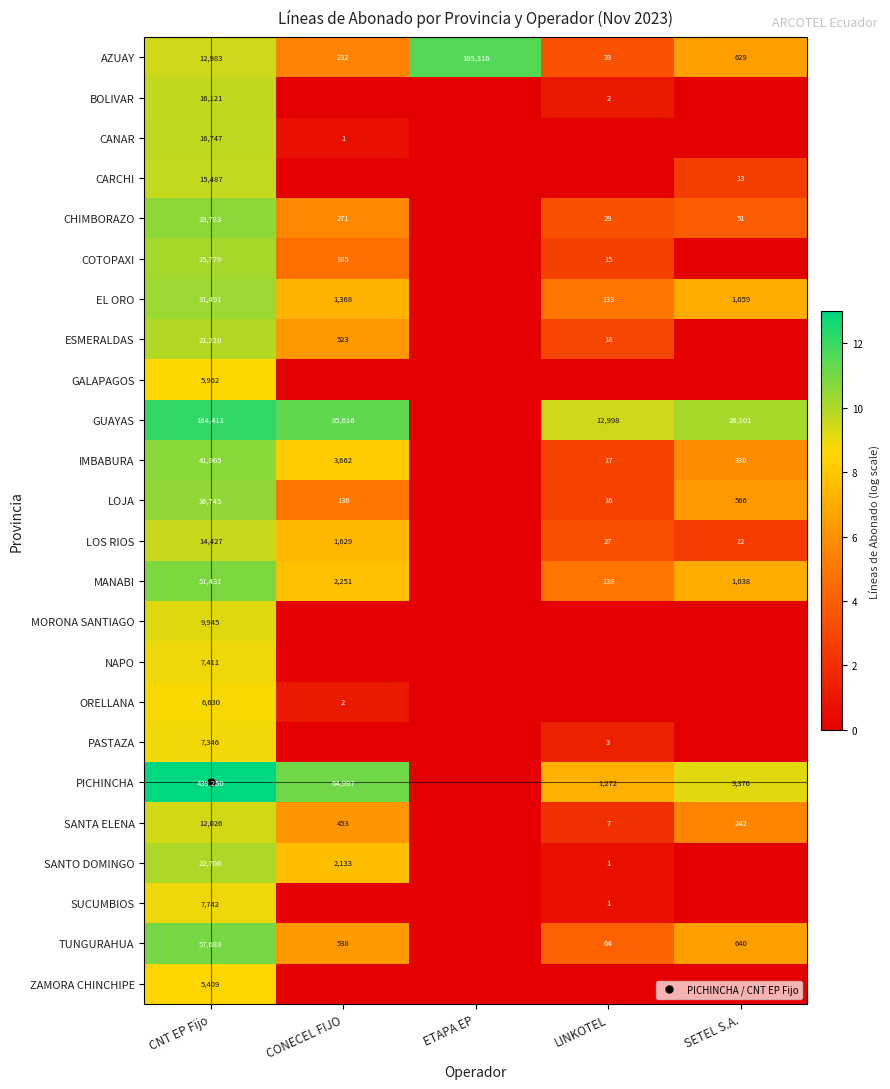

How many values in CANAR are above zero?

2